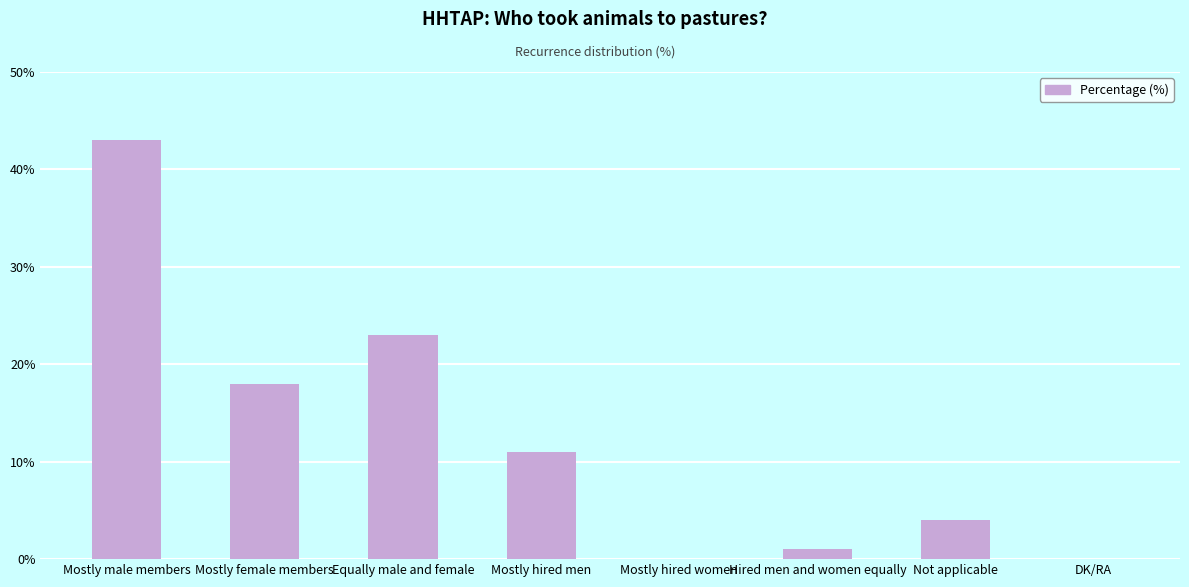

Which has a higher value, Not applicable or Mostly female members?

Mostly female members